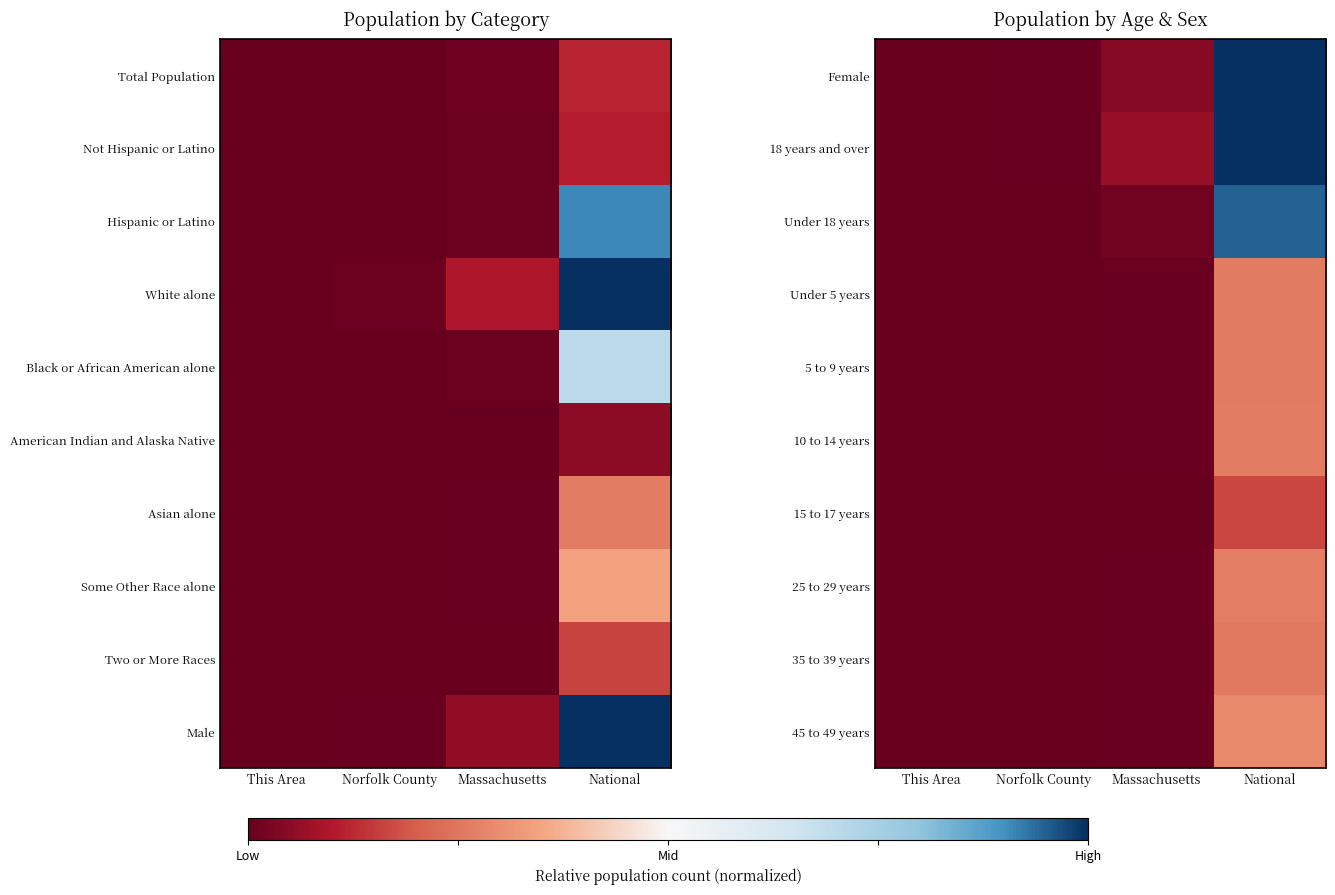

Between This Area and Massachusetts, which is larger?

Massachusetts